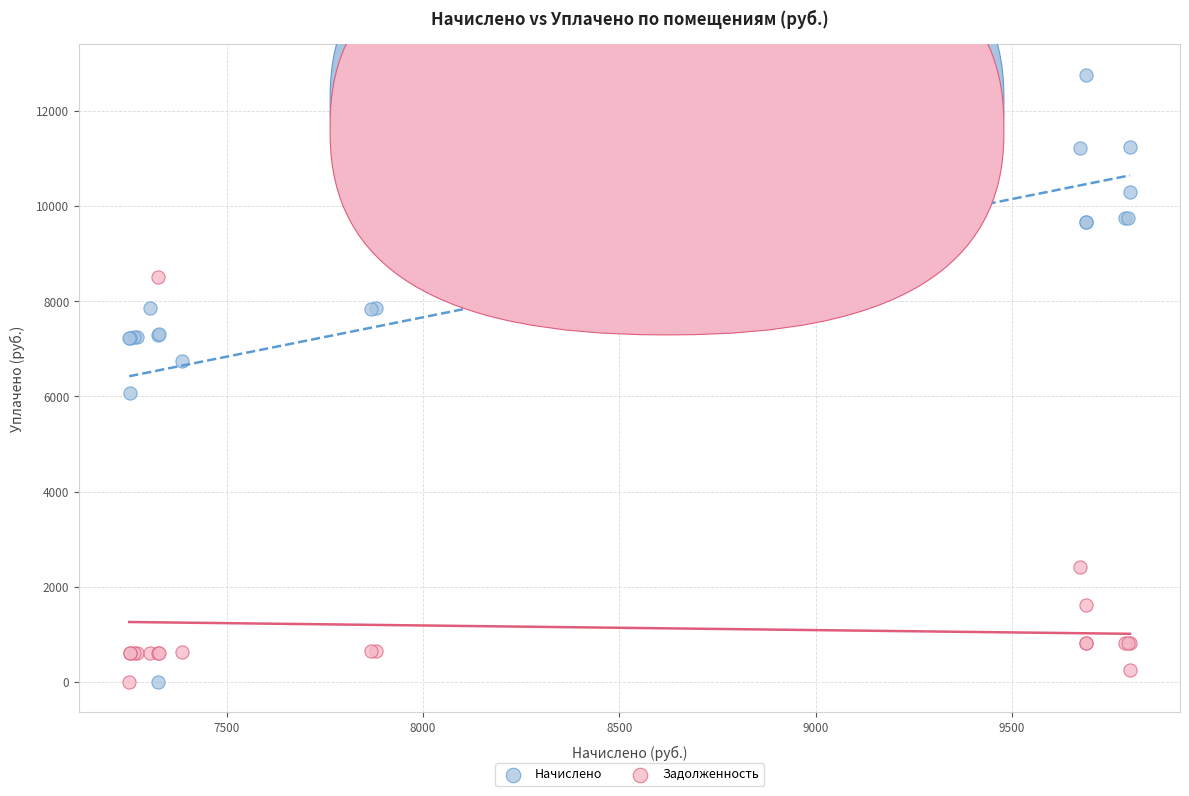

Which series reaches the maximum Y coordinate?

Начислено